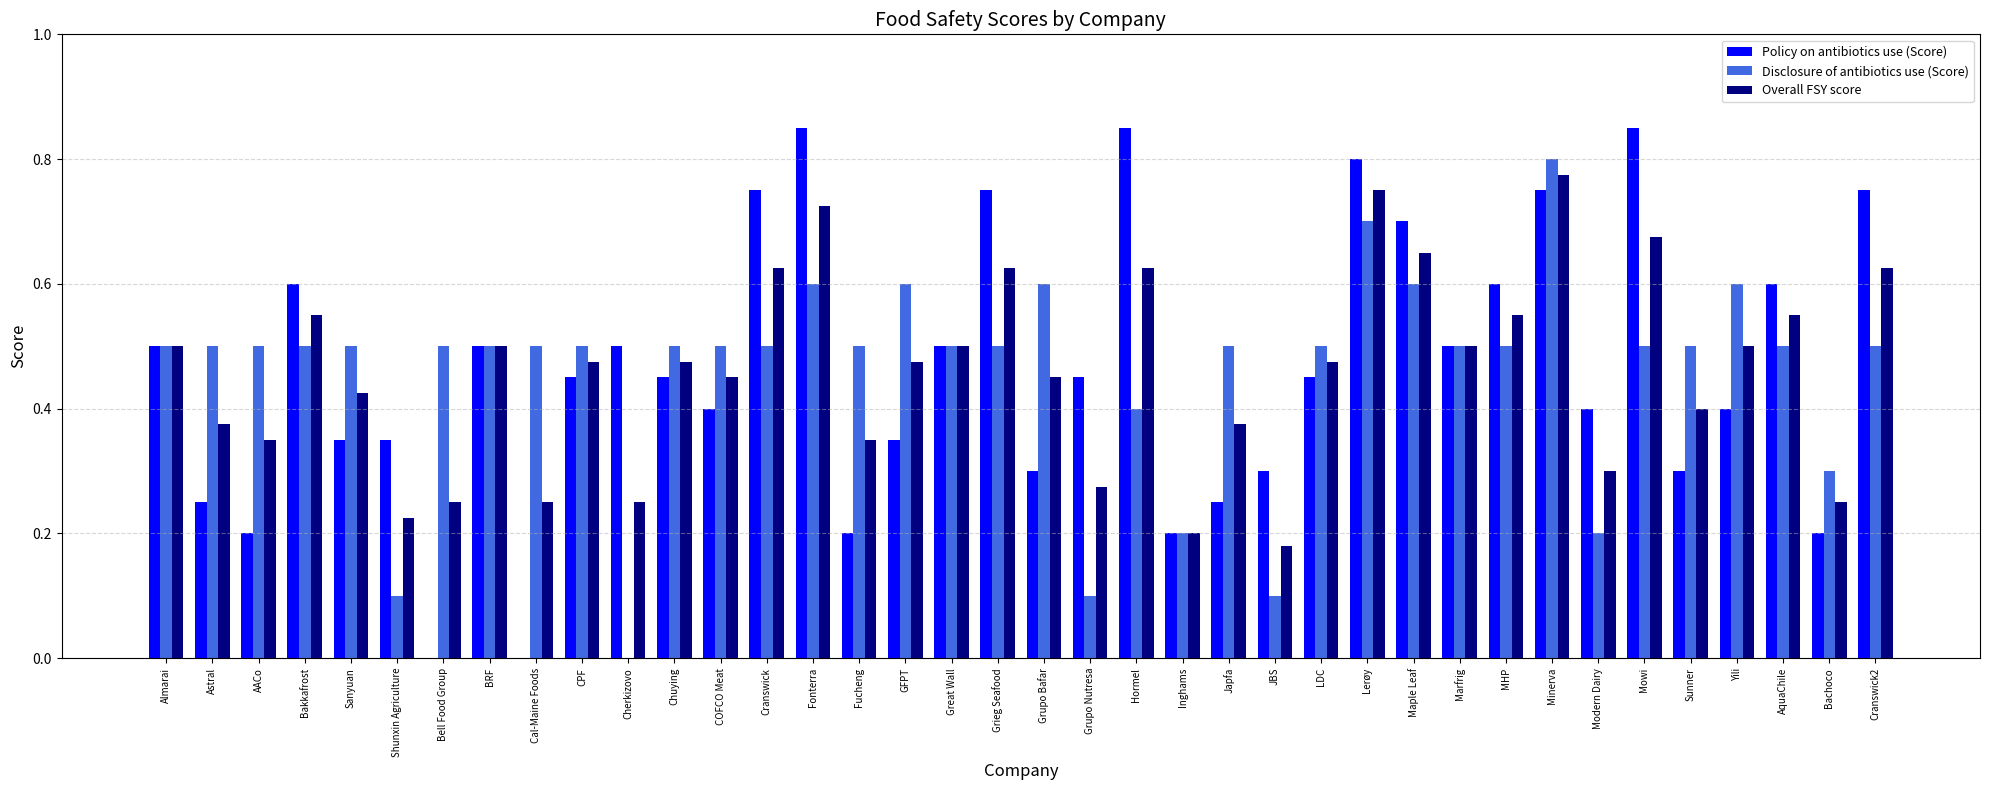

Are the bars grouped side by side (vs. stacked)?

Yes